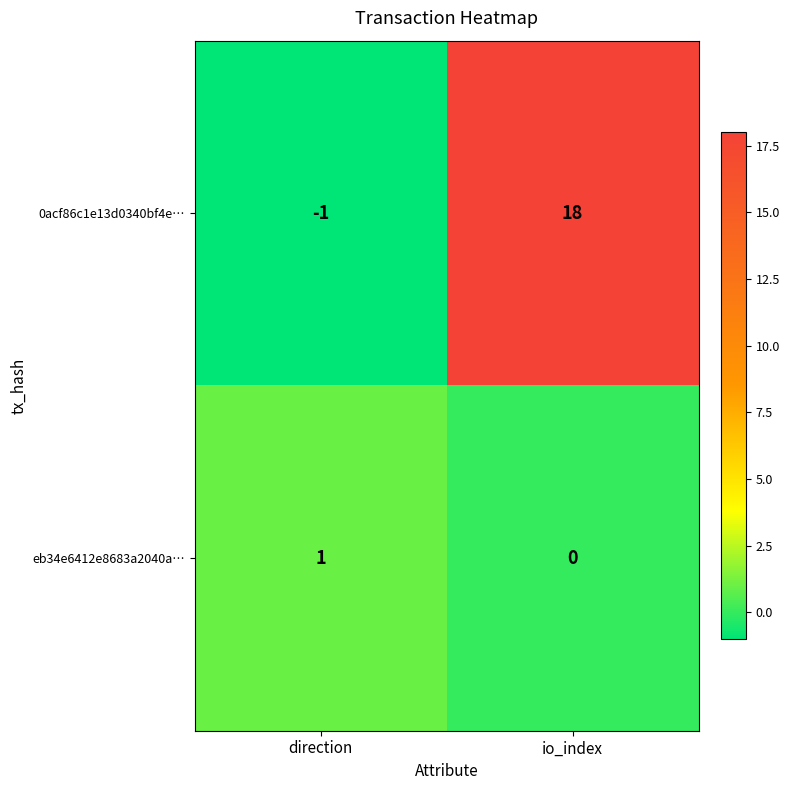

At how many categories does at least one series exceed 9?

1